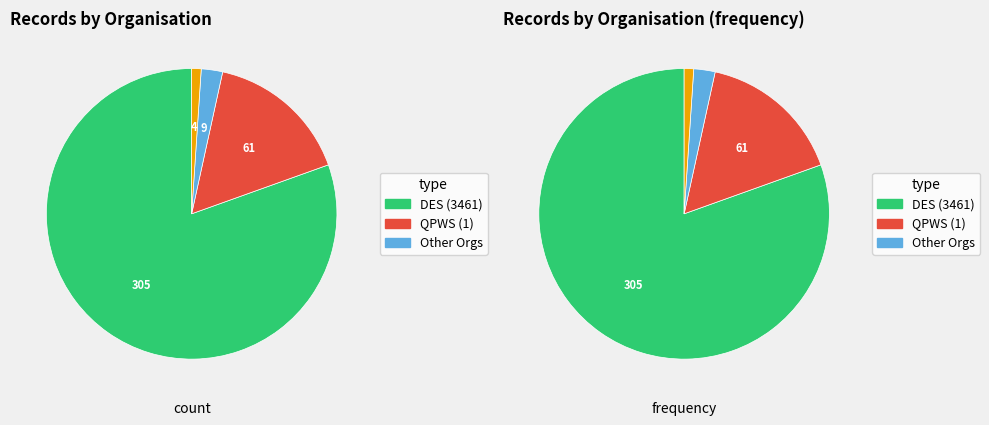

To the nearest percent, what is the average slice percentage?

25%